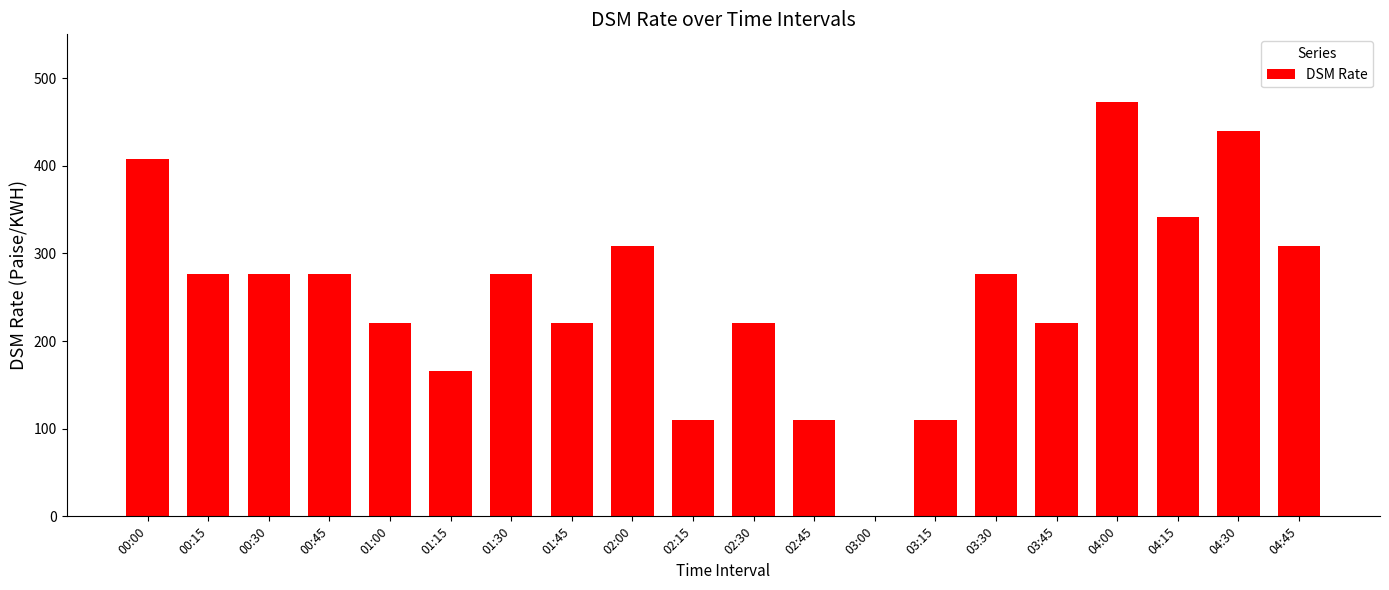

At which category does the chart reach its peak across all series?

04:00